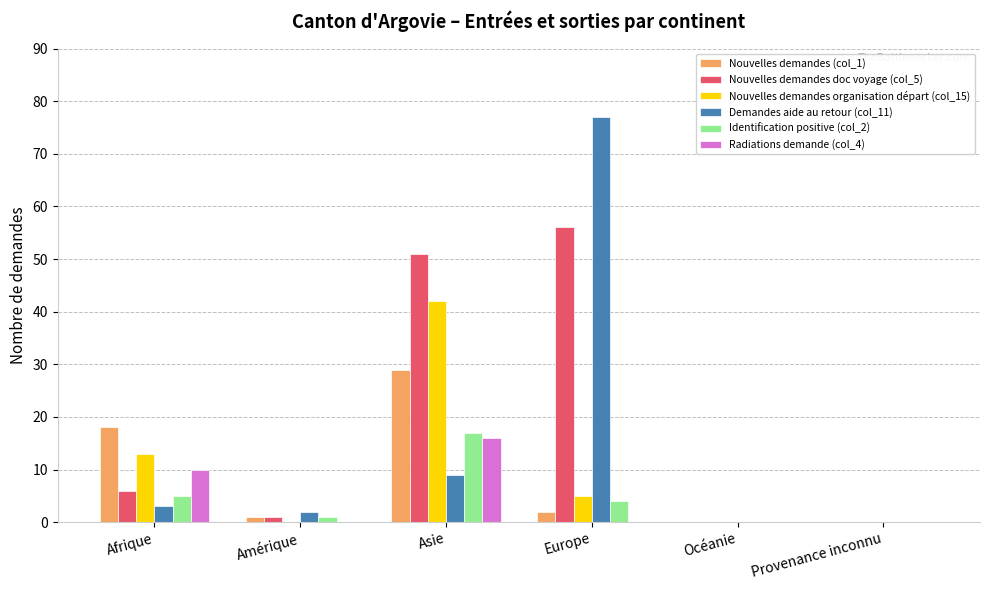

Are the bars horizontal?

No